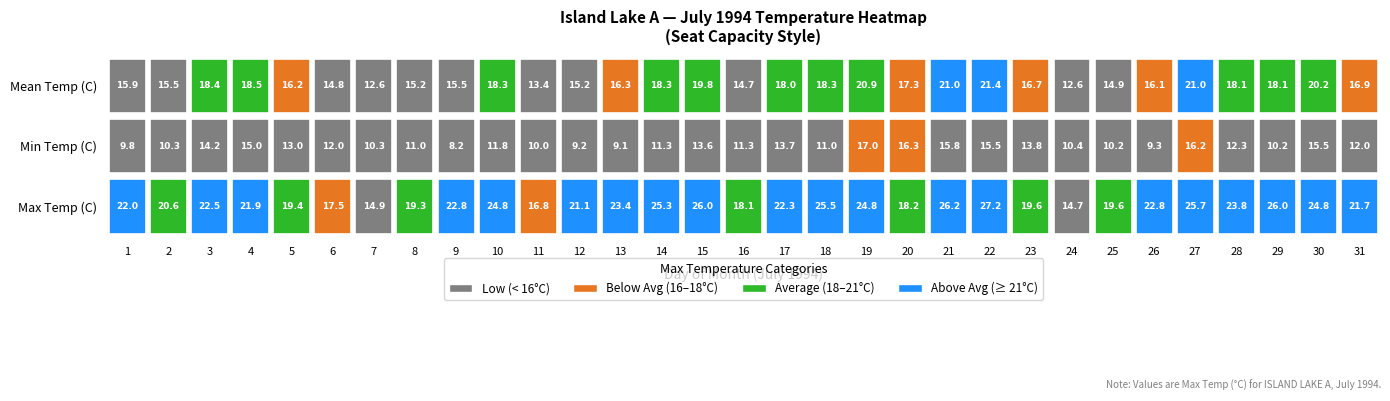

What is the total value across all series at Day 16?

44.1